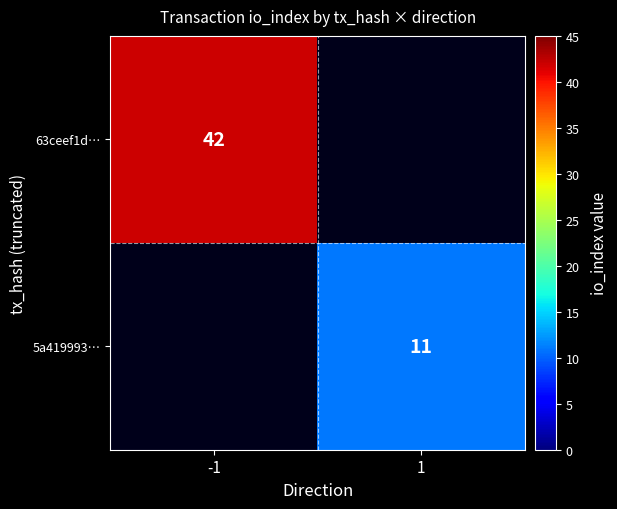

Count the number of categories in the chart.

2